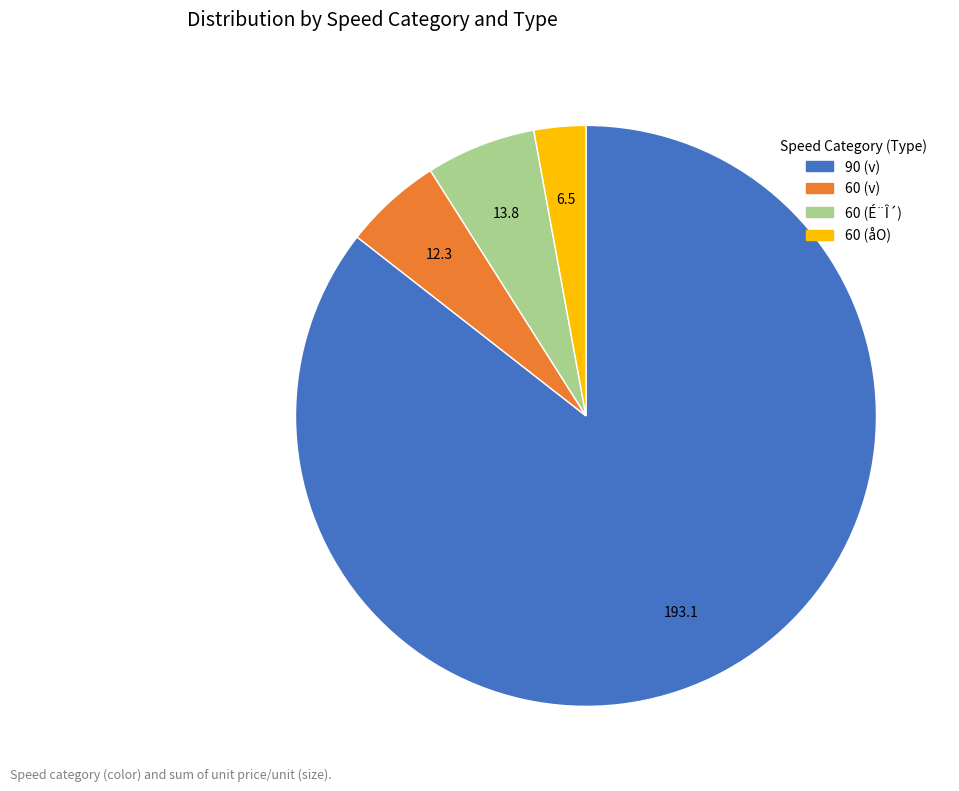

Rank the categories by value from highest to lowest.

90 (v), 60 (É¨Î´), 60 (v), 60 (åO)